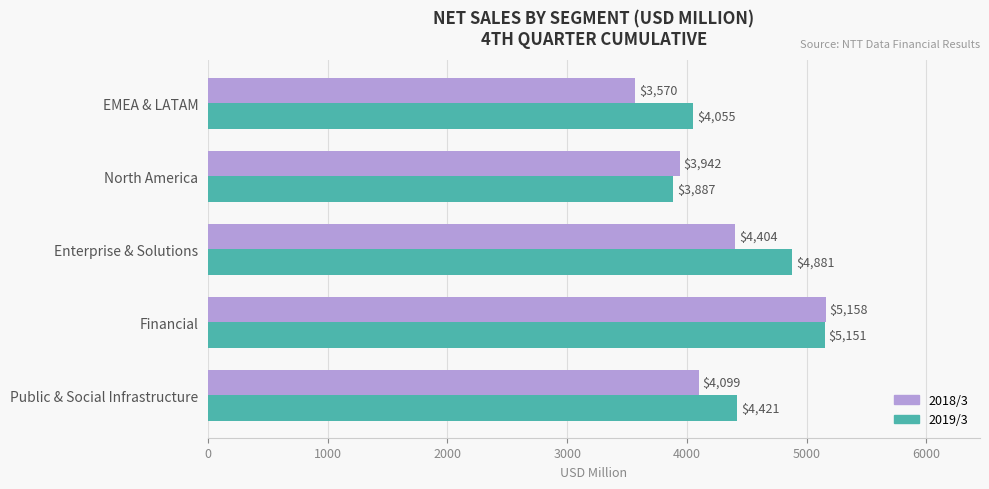

Rank the series by their maximum value, from lowest to highest.

2019/3, 2018/3